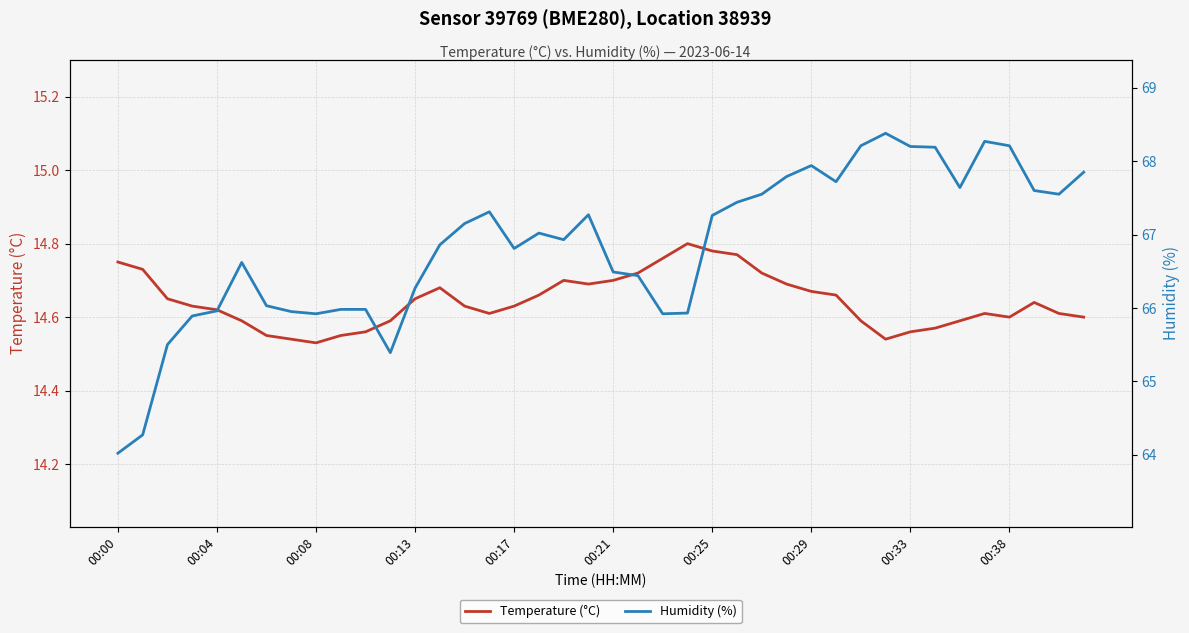

List the series in order of their overall mean, lowest first.

Temperature (°C), Humidity (%)